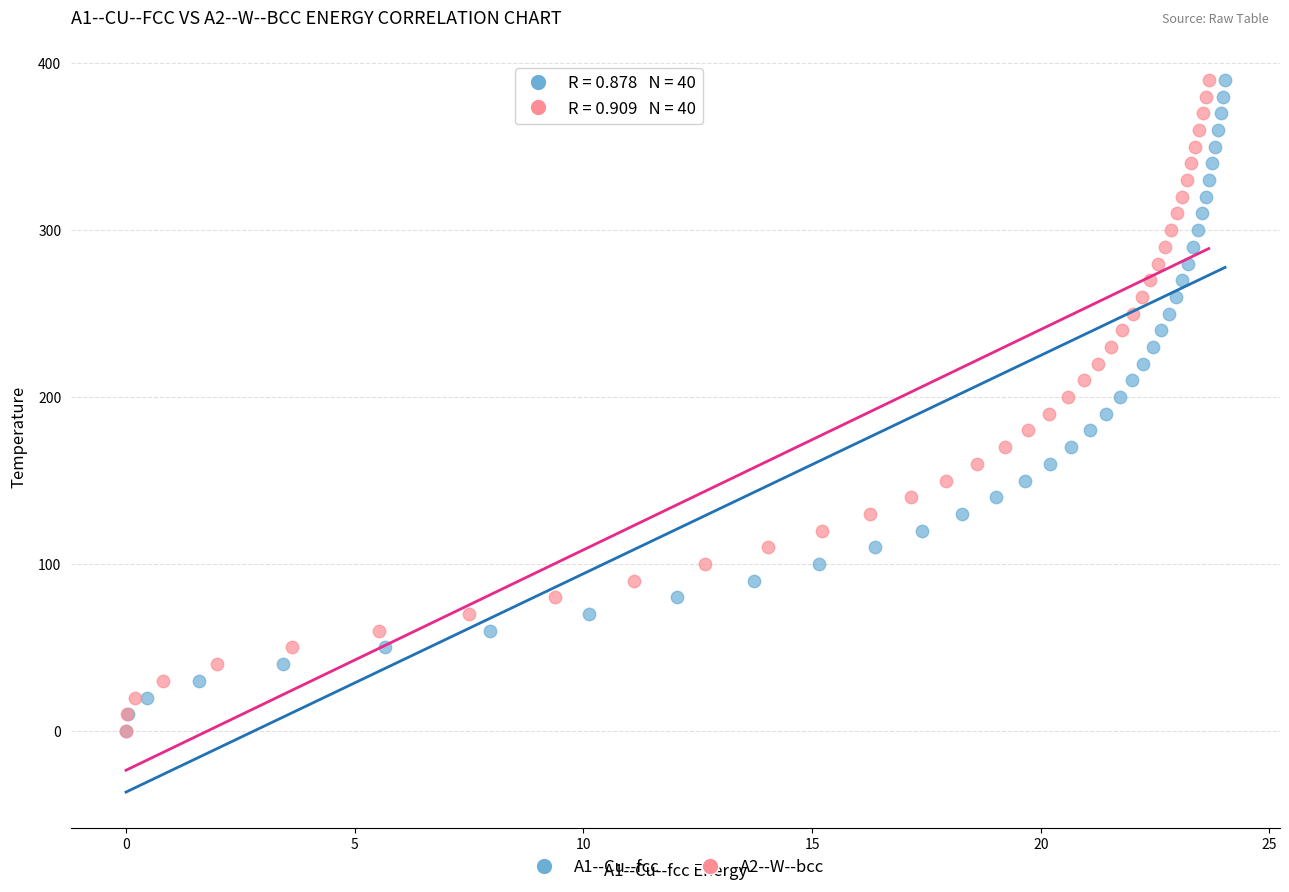

What are all the series names shown in the legend?

A1--Cu--fcc, A2--W--bcc